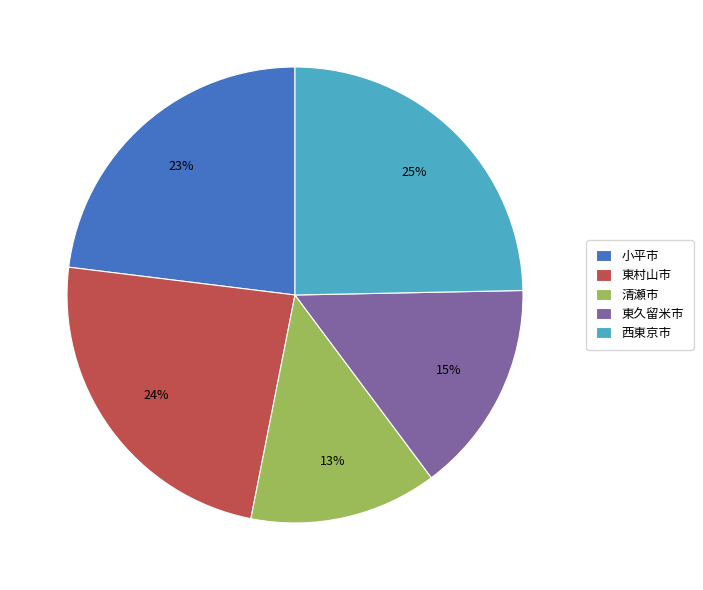

To the nearest percent, what portion does 西東京市 represent?

25%